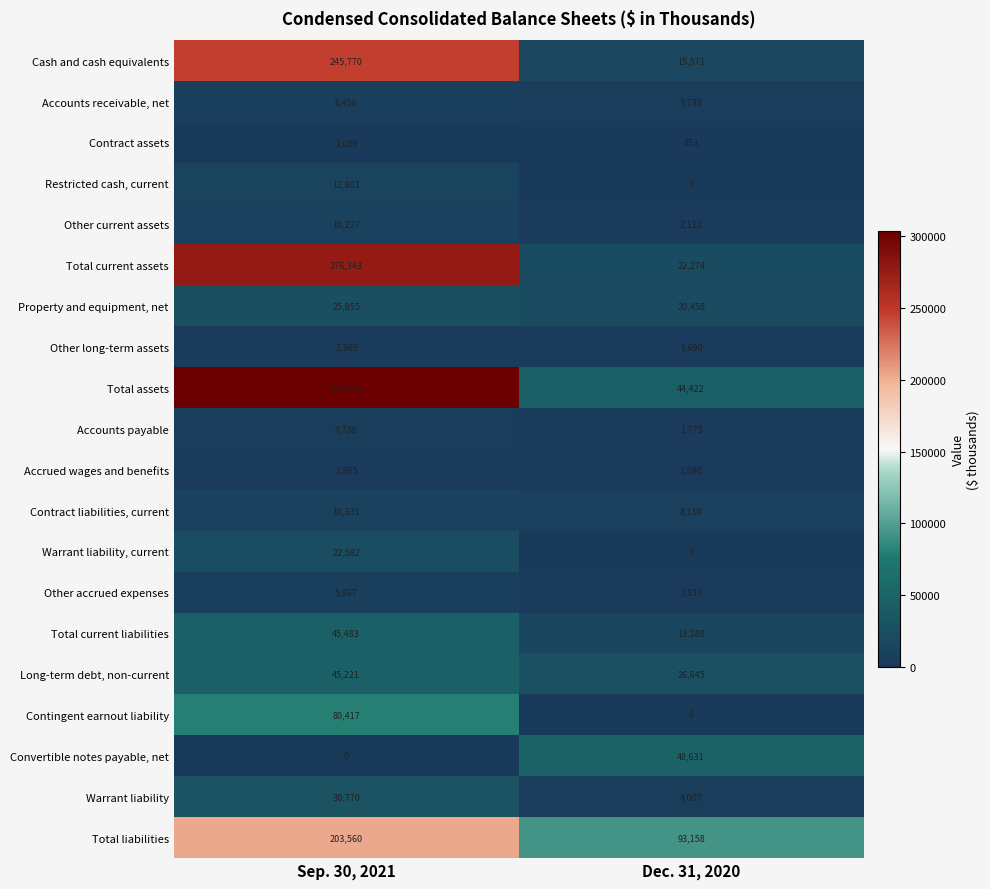

What is the difference between the maximum and minimum values in the Other accrued expenses series?

4154